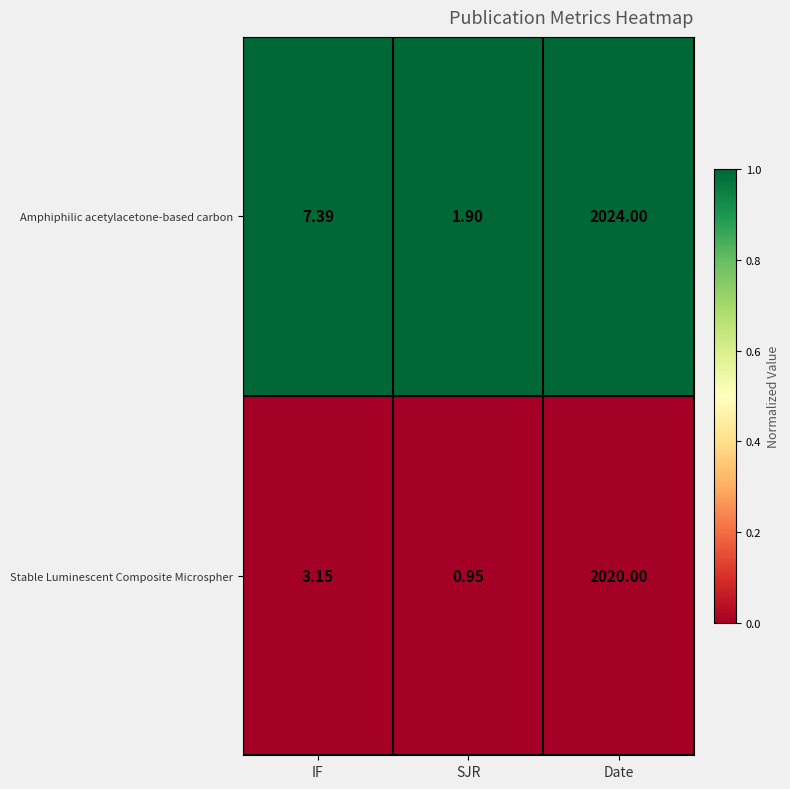

Between SJR and Date, which series saw the biggest shift?

Amphiphilic acetylacetone-based carbon